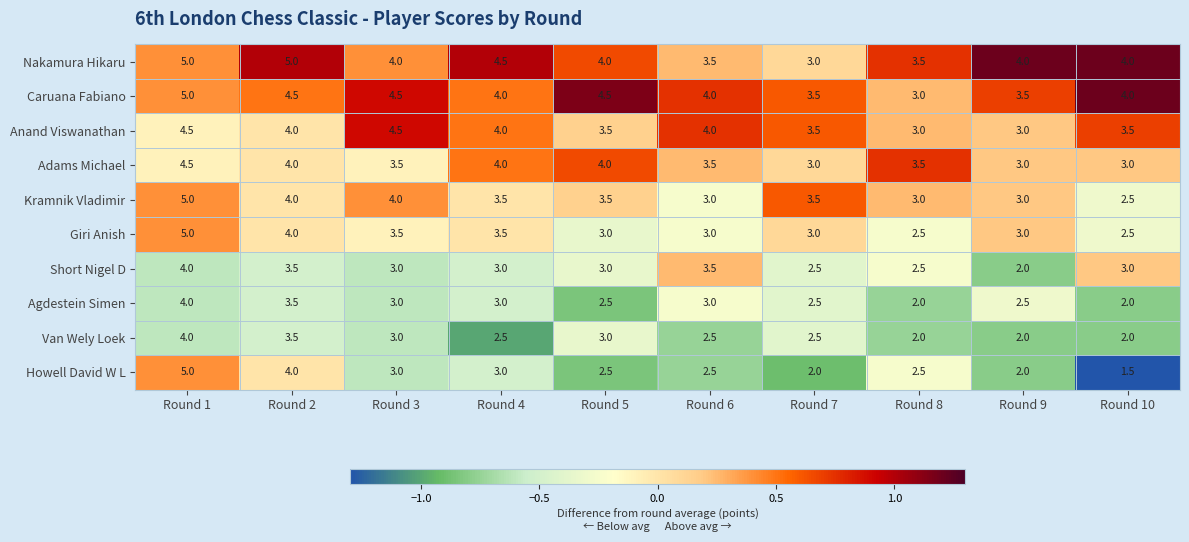

What is the difference between the highest and lowest values at Round 9?

2.0